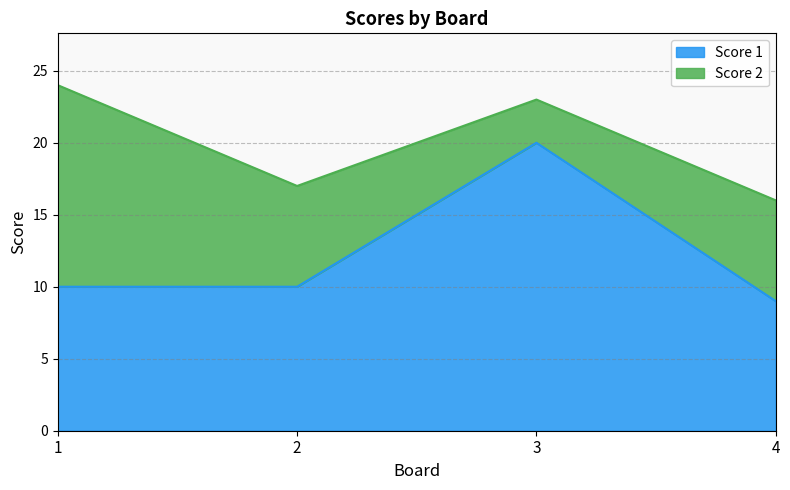

Reading left to right, extract all data points from this chart.

1=10	2=10	3=20	4=9